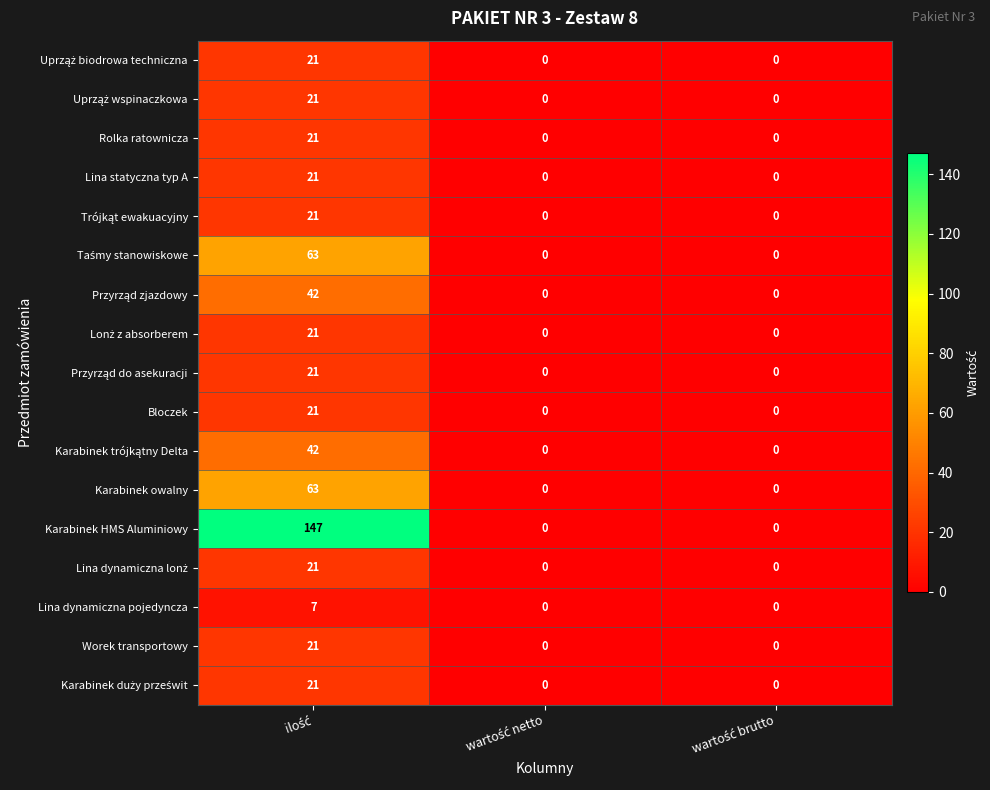

What is the maximum value shown in the chart?

147